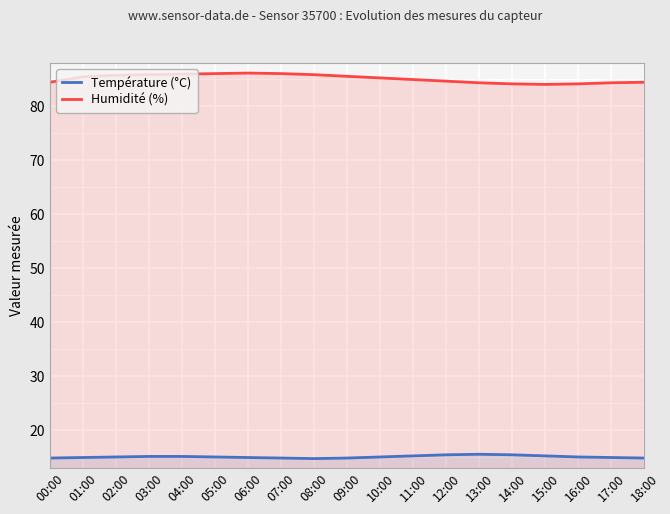

How many interior local peaks does the Température (°C) series have?

1